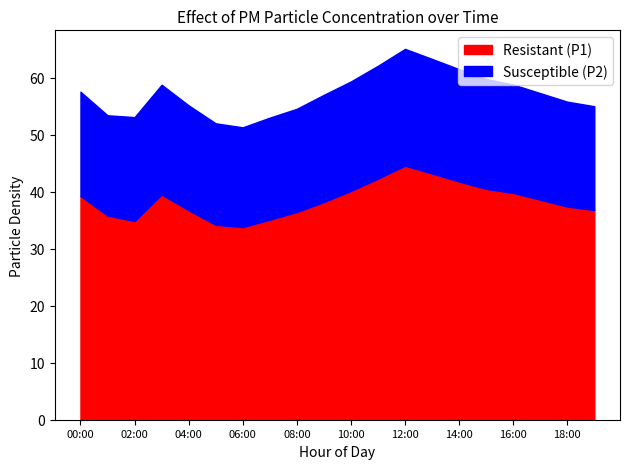

What is the value of the P1 point at the 13th from the left?

44.6